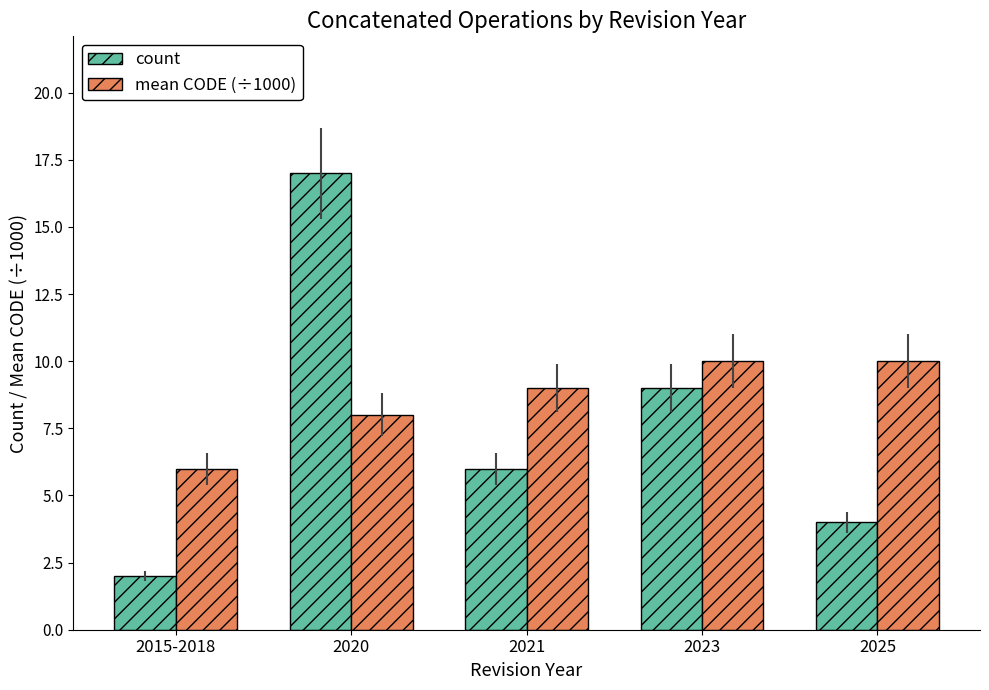

Which series has the widest spread of values?

count